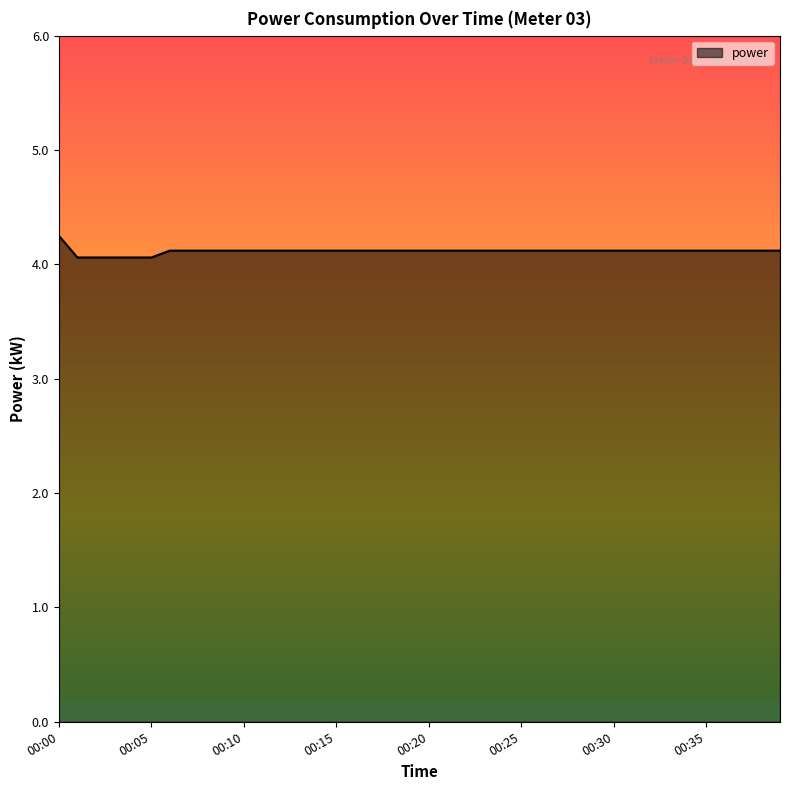

What is the minimum value shown in the chart?

4.1